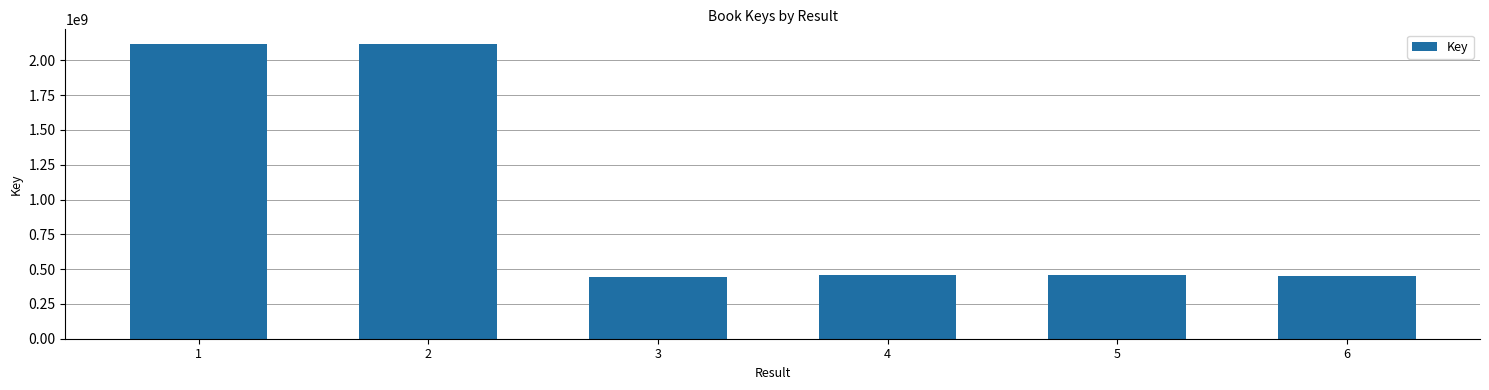

What is the sum of the values at 3 and 6?

897650164